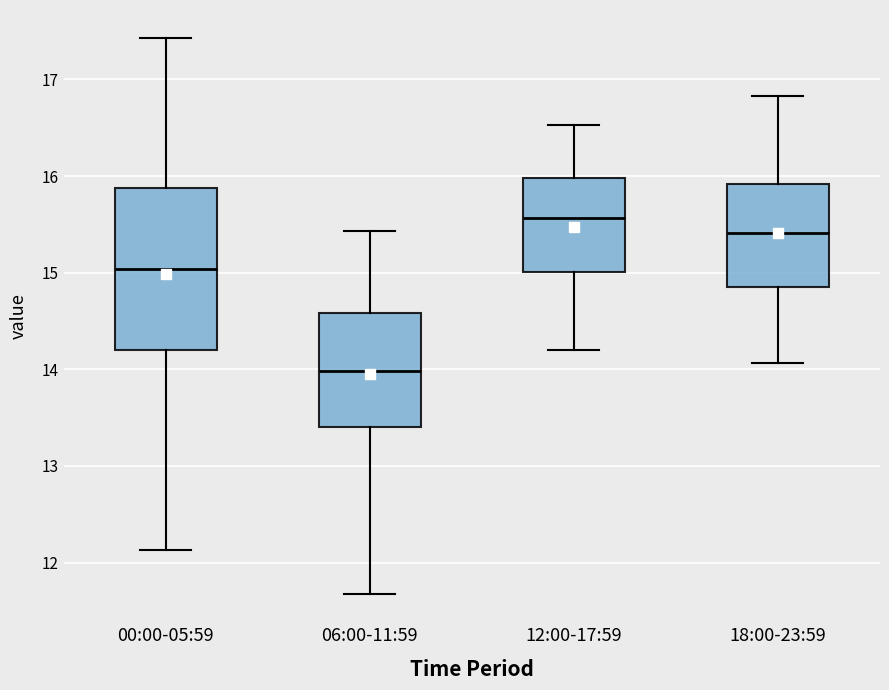

Comparing the boxes themselves (not the whiskers), which one is the tallest?

00:00-05:59